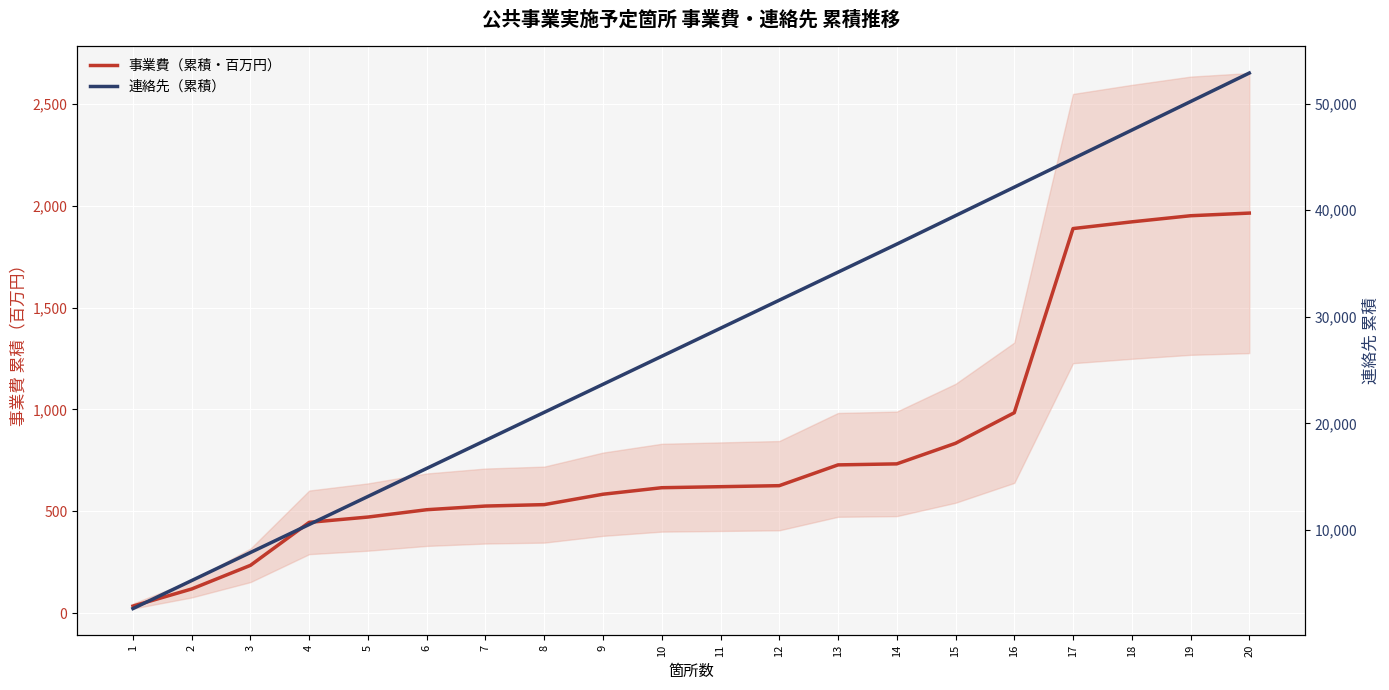

Reading left to right, transcribe all the data shown in this chart.

事業費（累積・百万円）: 35	119	235	446	472	508	526	533	584	616	621	626	728	733	834	984	1888	1921	1951	1964
連絡先（累積）: 2630	5260	7890	10520	13150	15780	18410	21040	23670	26300	28930	31560	34190	36820	39492	42164	44841	47518	50195	52872